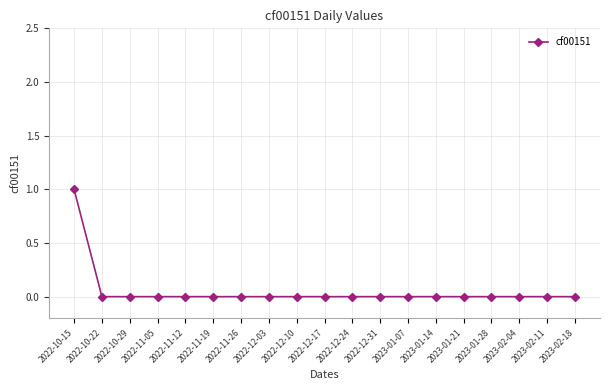

Which has a higher value, 2022-10-15 or 2023-01-28?

2022-10-15